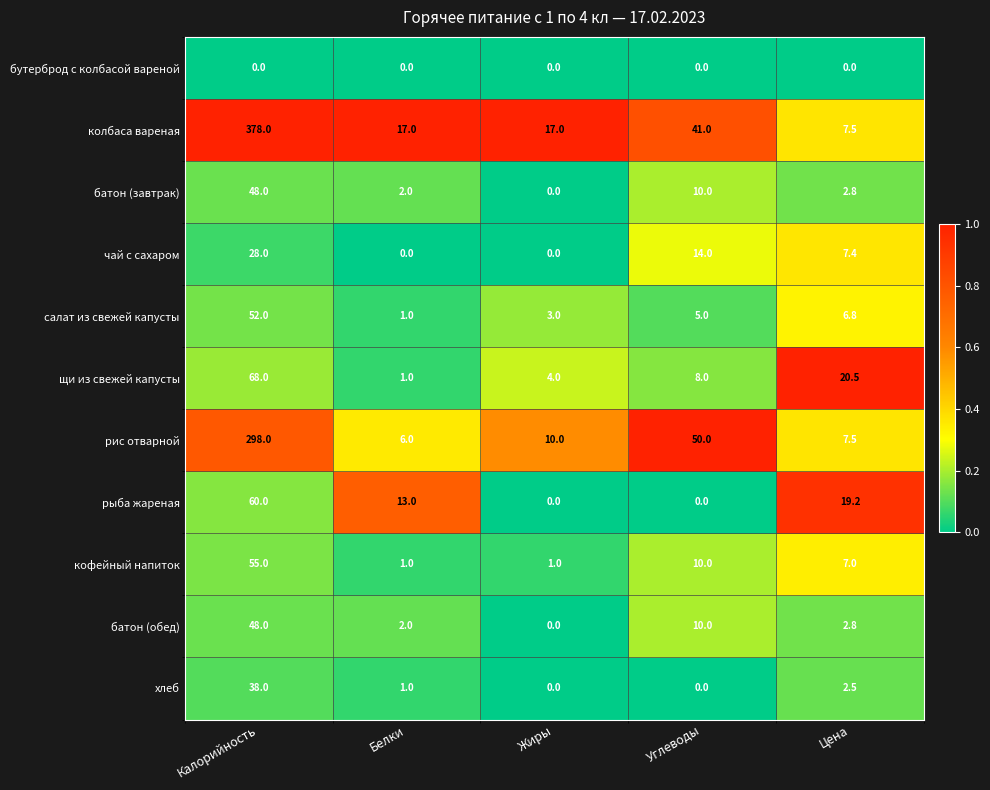

True or false: хлеб has a value of 61.2 at Калорийность.

False